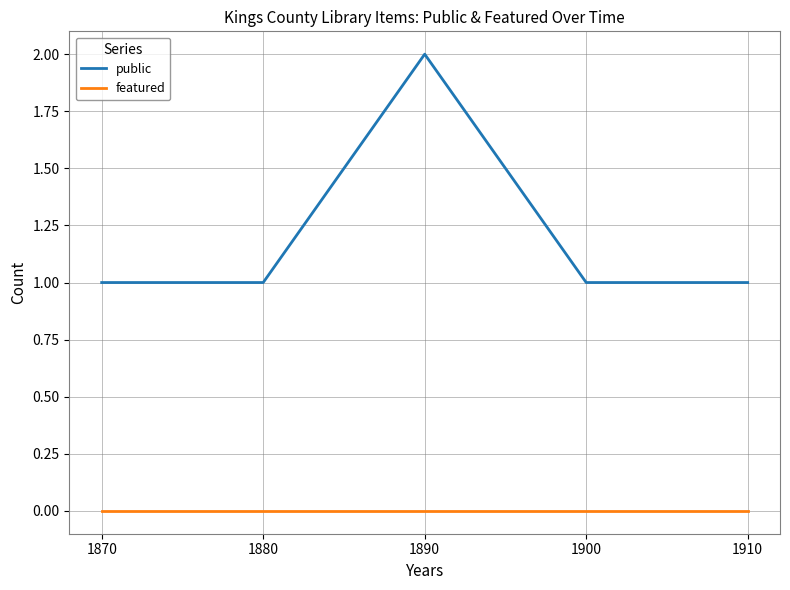

Is the value of featured at 1910 greater than the value of public at 1910?

No